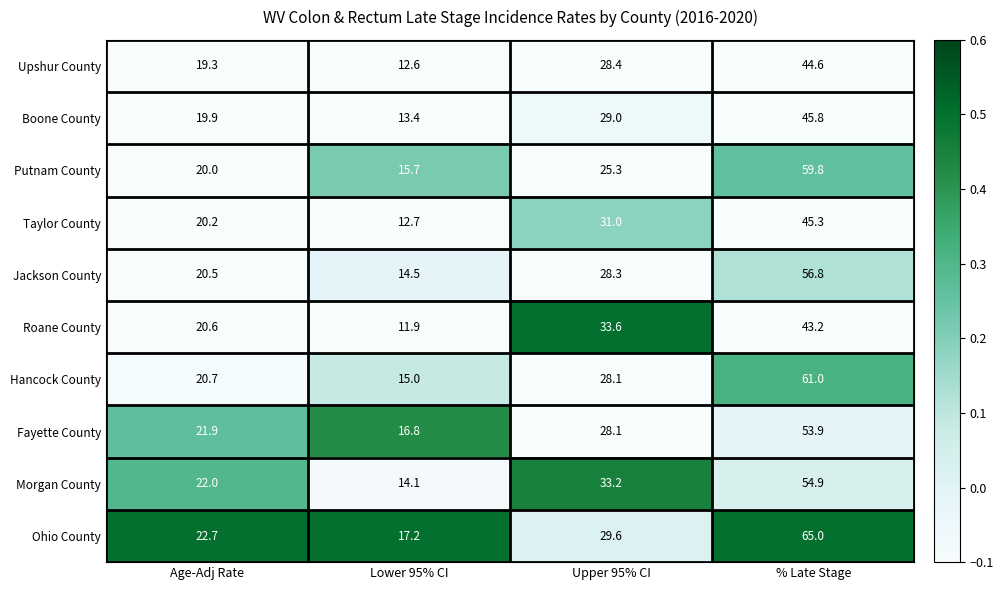

Which series has the largest range (max minus min)?

Ohio County